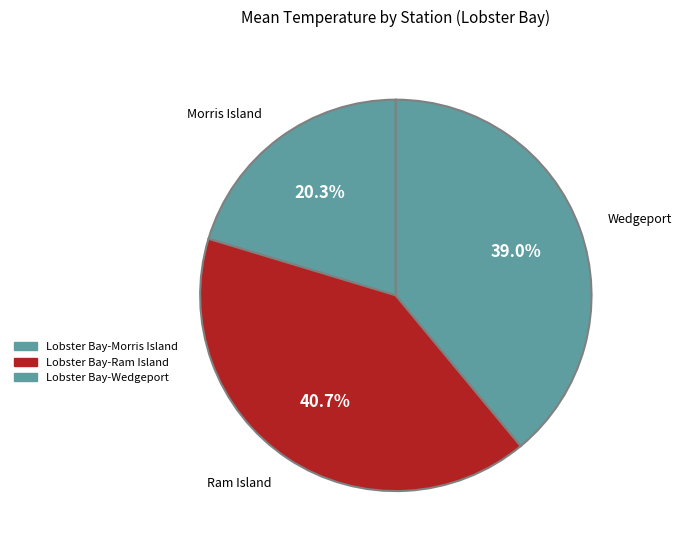

How many segments does this pie chart have?

3